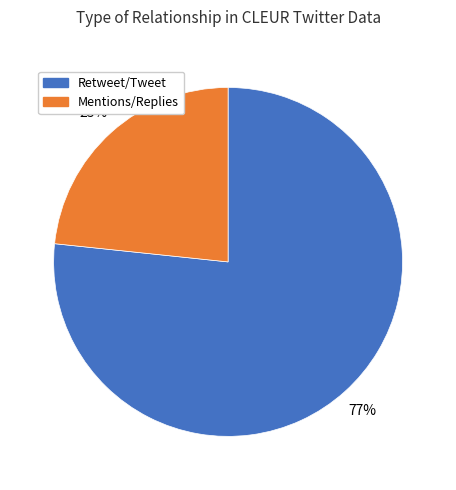

Is there a majority slice in this chart?

Yes